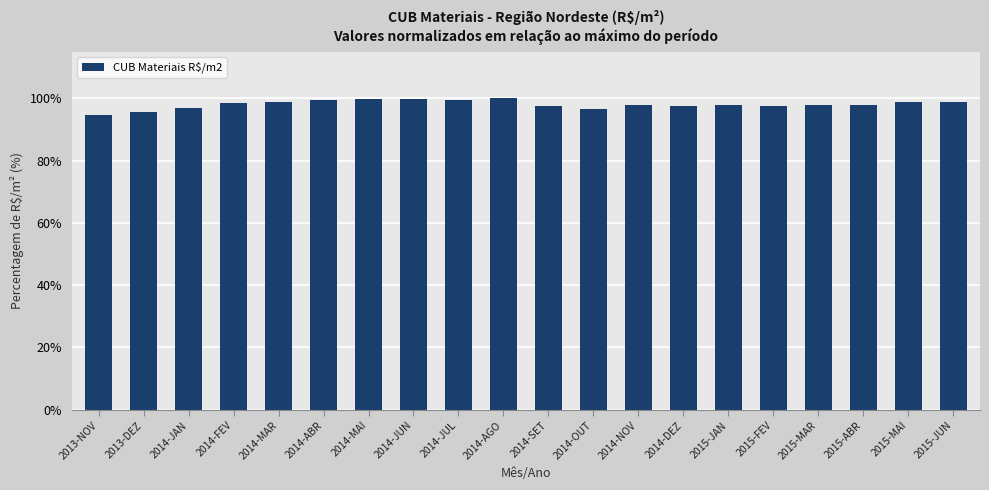

What is the difference between the second highest and second lowest values?

4.2